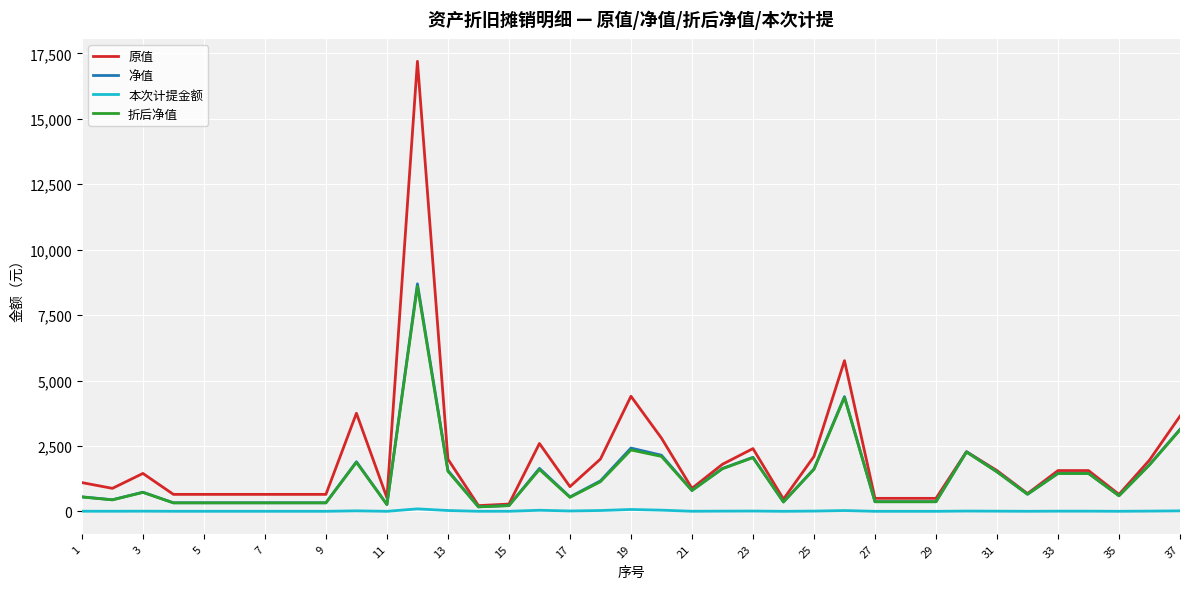

What is the maximum value for 折后净值?

8599.5